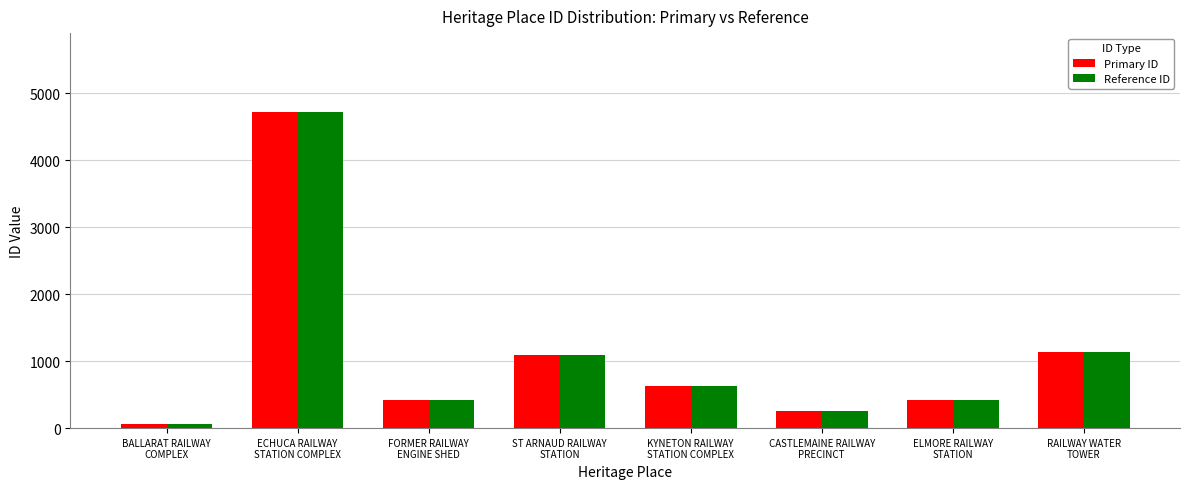

What is the label of the 6th bar from the left?

CASTLEMAINE RAILWAY
PRECINCT